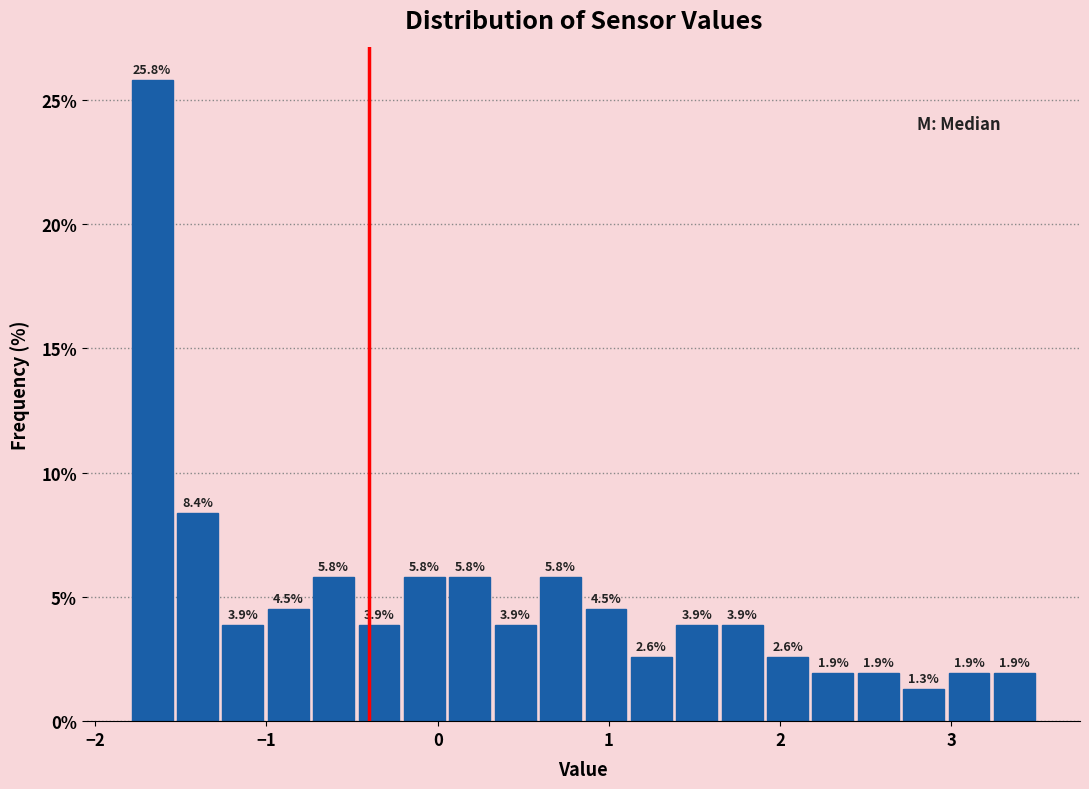

Around what value on the x-axis is the tallest bar? Give the approximate position of its centre, as read against the axis.

-1.7